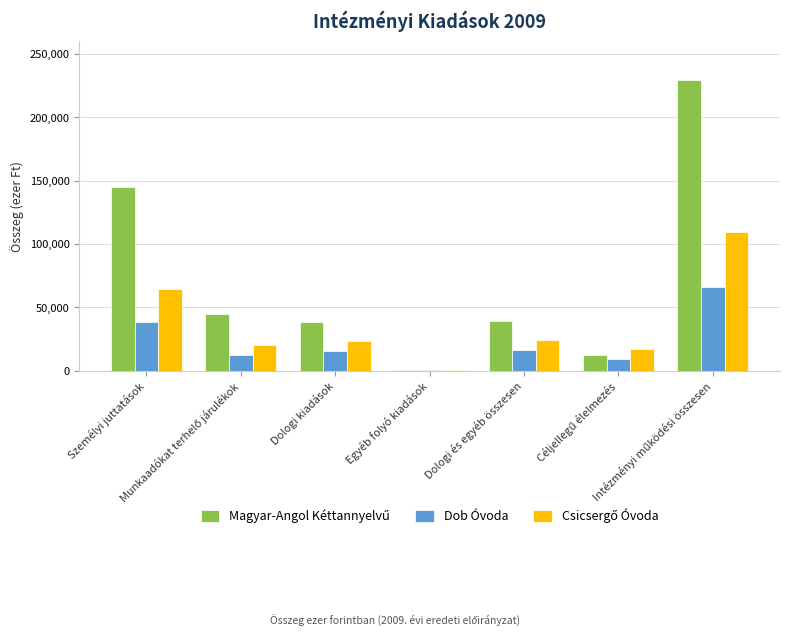

What is the maximum value shown in the chart?

229398